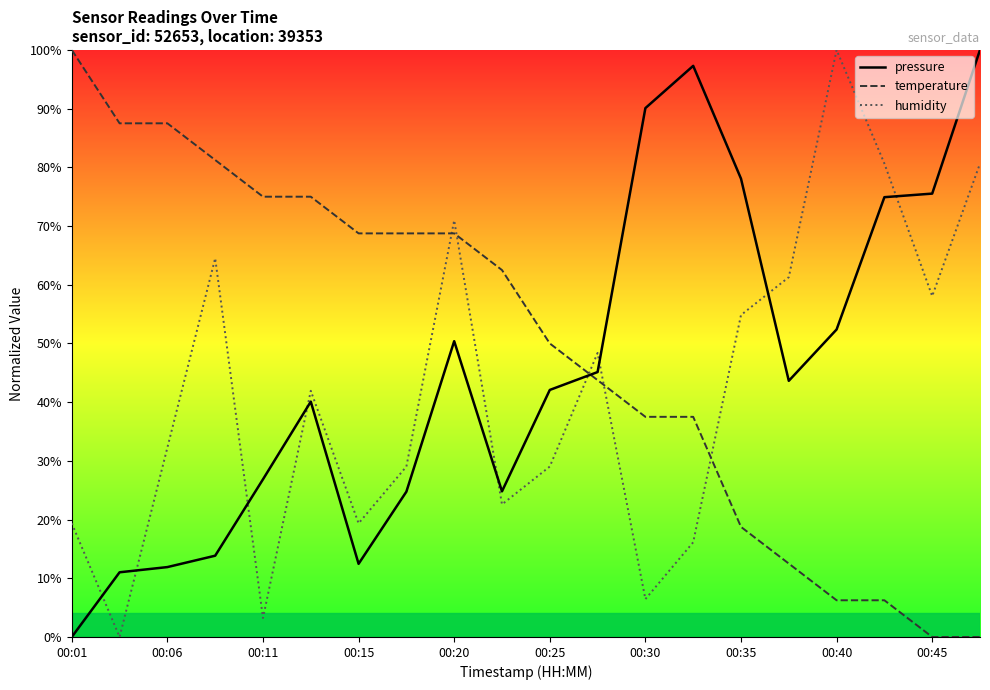

After their last crossing, which series has the higher values: humidity or temperature?

humidity